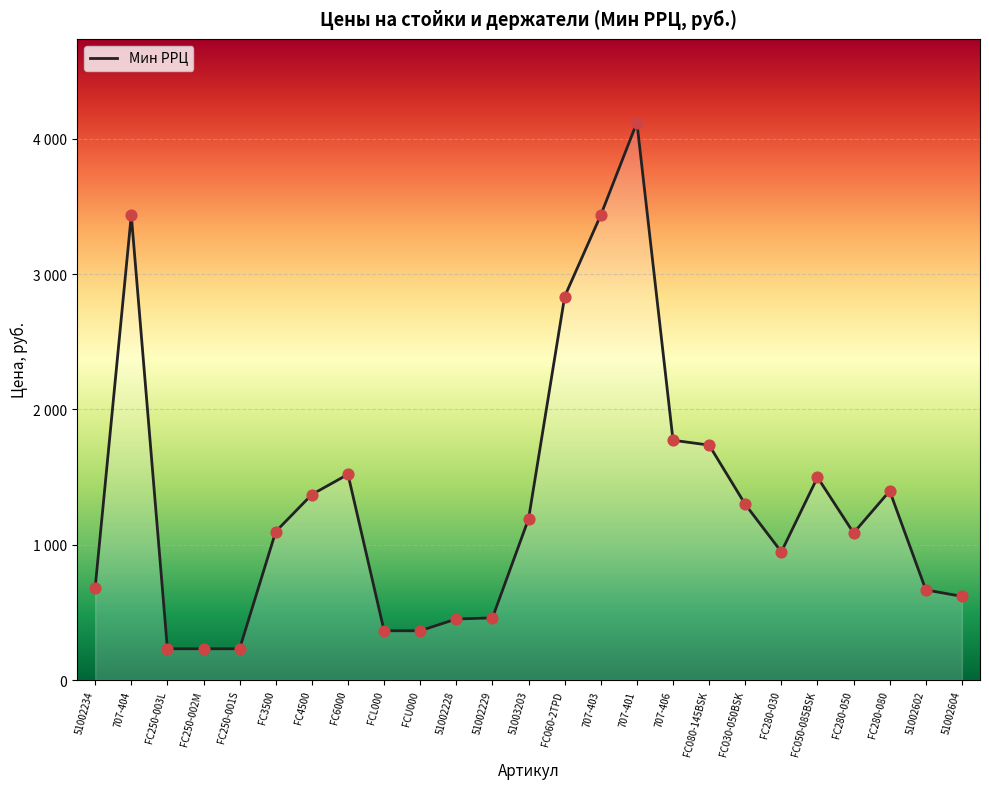

Does the chart have visible grid lines?

Yes